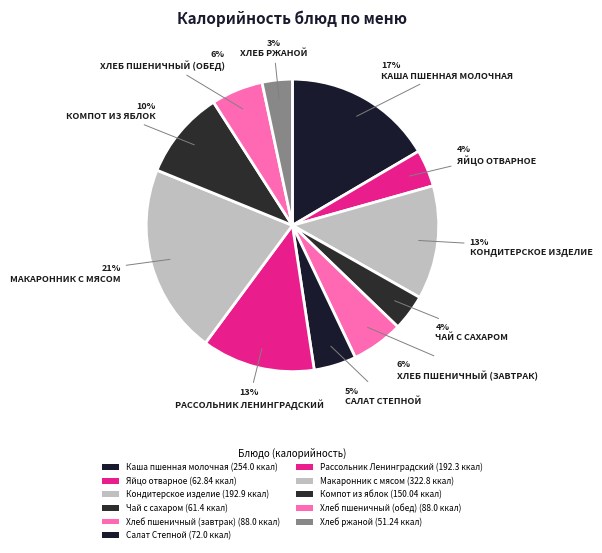

Between Чай с сахаром and Кондитерское изделие, which is larger?

Кондитерское изделие